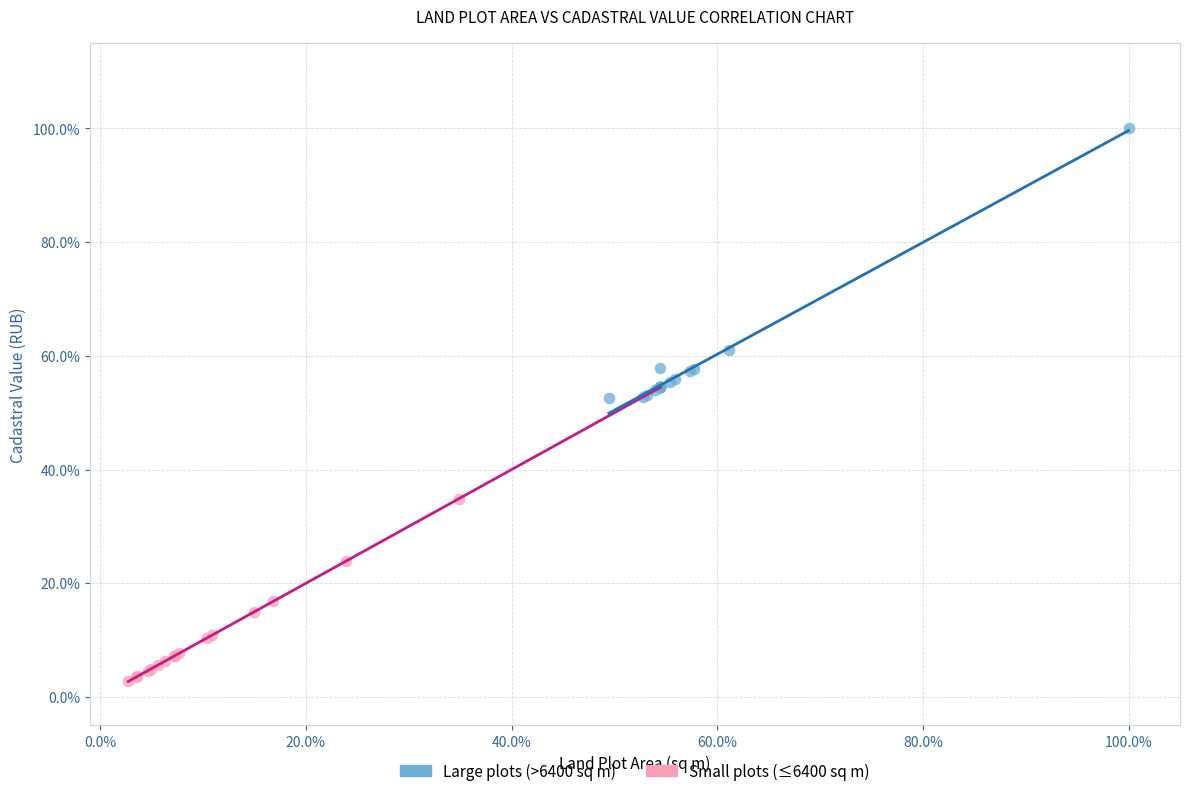

Which series contains the lowest Y value?

Small plots (≤6400 sq m)